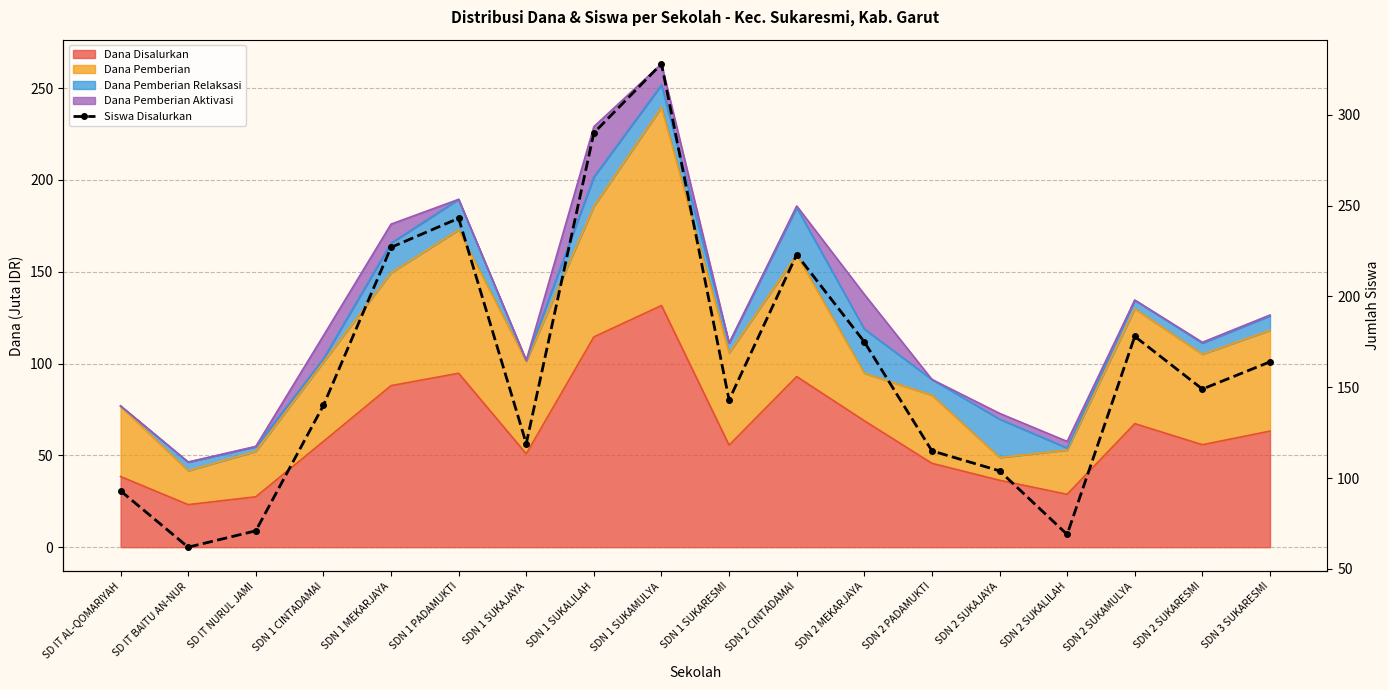

Approximately how many times larger is the value at SDN 1 SUKARESMI compared to SDN 1 SUKAJAYA?

1.2